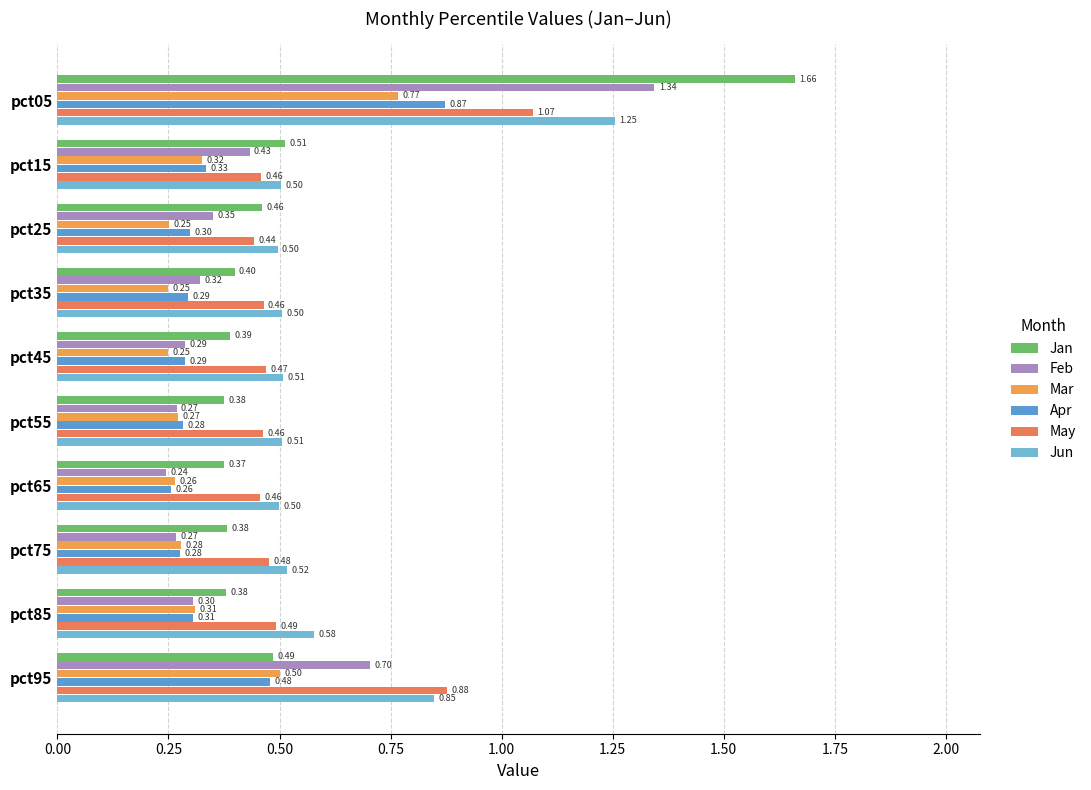

What is the difference between the second highest and minimum values in the Jun series?

0.4